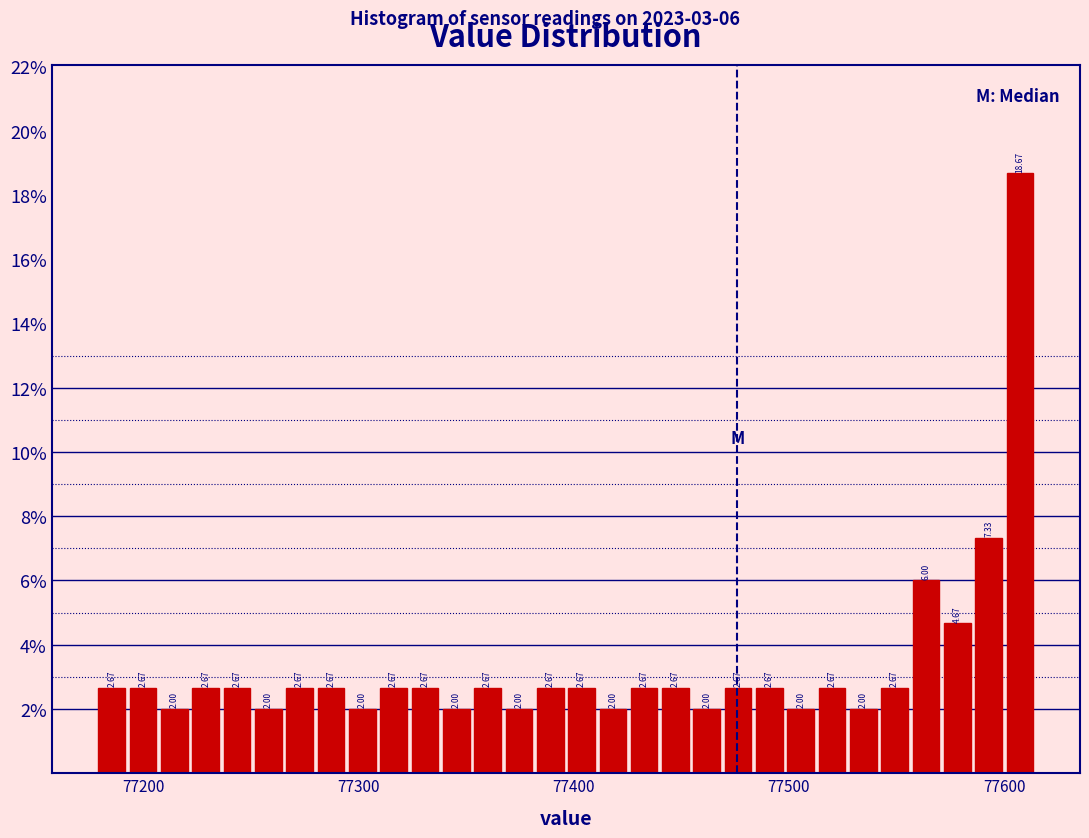

Around what value on the x-axis is the tallest bar? Give the approximate position of its centre, as read against the axis.

77610